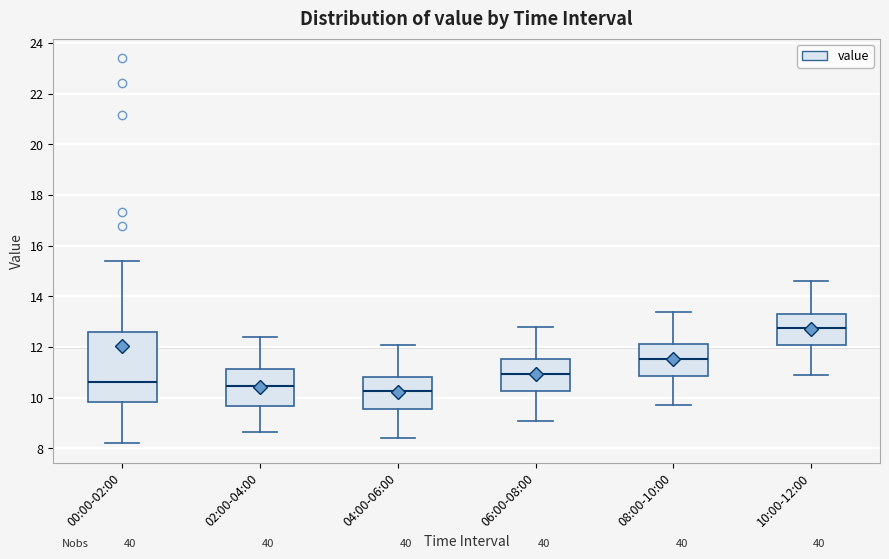

Where does the upper whisker of the box for 08:00-10:00 end on the y-axis? The values are not printed on the chart, so give them approximately, as read against the axis.

13.4